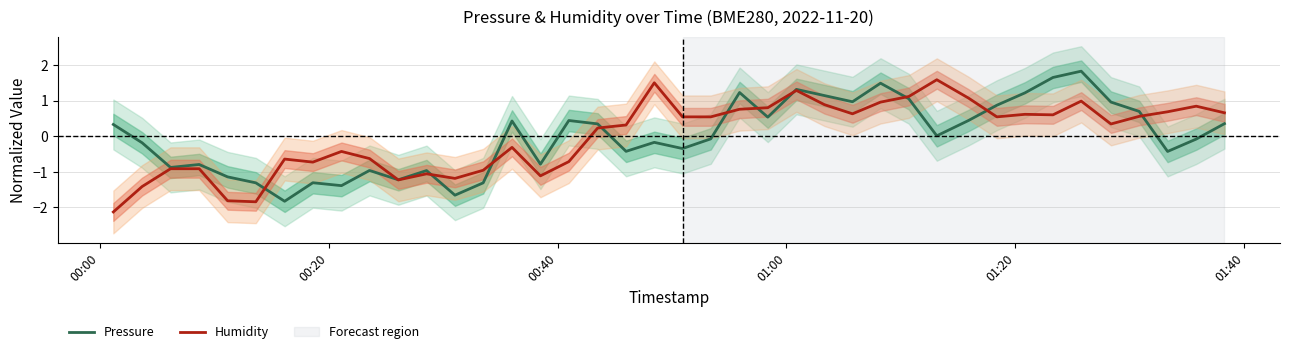

How many interior local valleys does the Humidity (mean) series have?

9